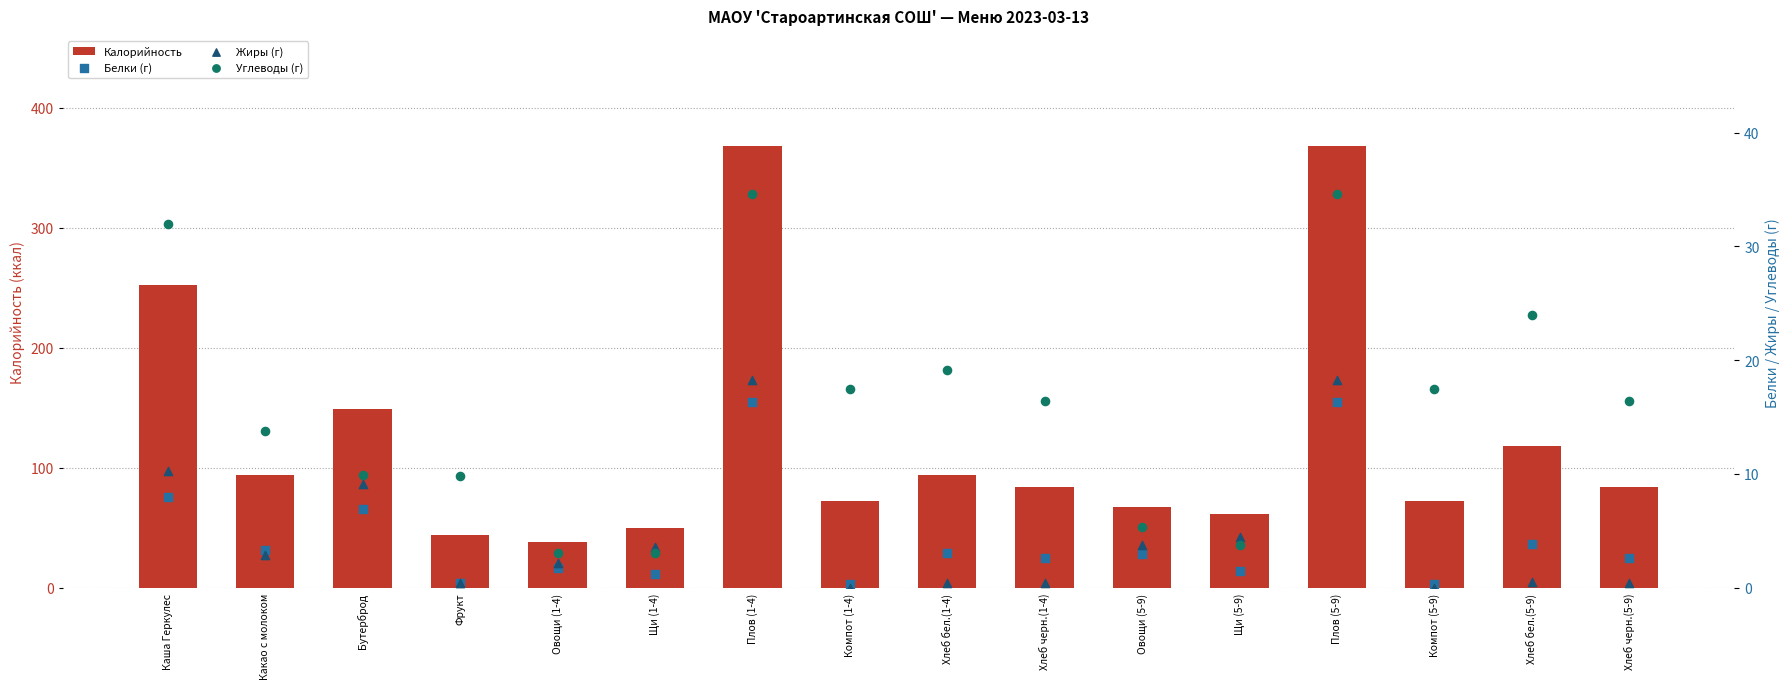

Which series contains the lowest Y value?

Жиры (г)